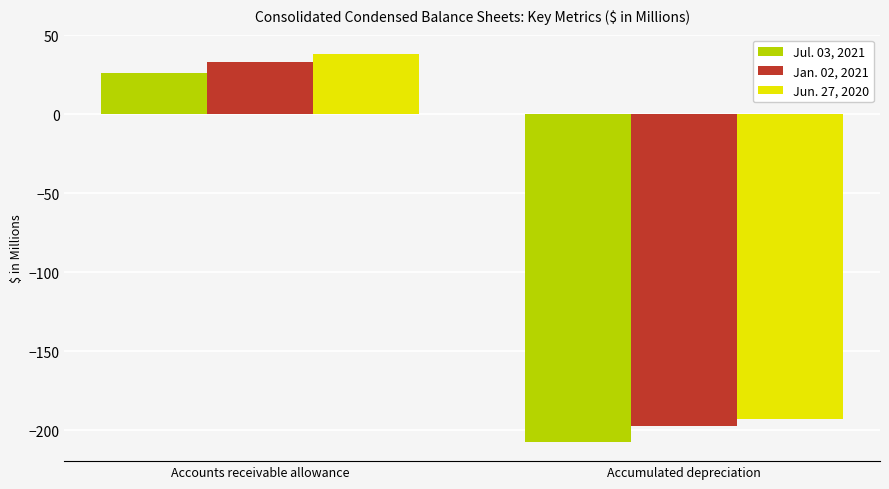

Reading left to right, extract all data points from this chart.

Jul. 03, 2021: Accounts receivable allowance=26.3	Accumulated depreciation=-207.2
Jan. 02, 2021: Accounts receivable allowance=33.5	Accumulated depreciation=-197.2
Jun. 27, 2020: Accounts receivable allowance=38.2	Accumulated depreciation=-192.8